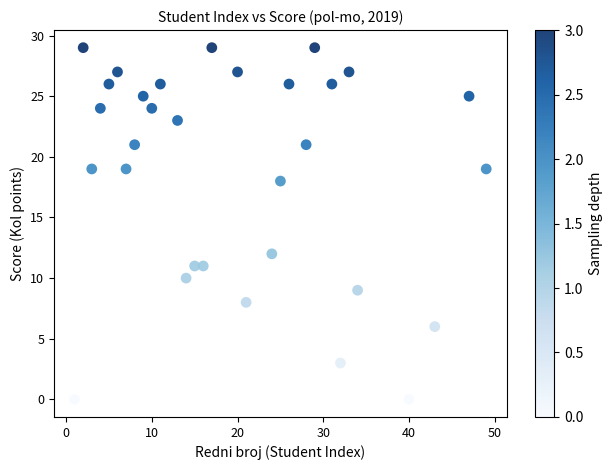

What is the range of X values (max minus min)?

48